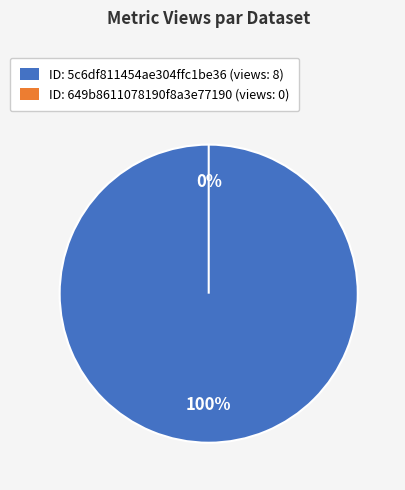

Which slice is the smallest?

649b8611078190f8a3e77190